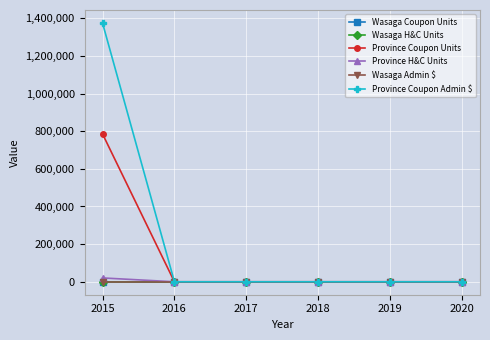

True or false: Province Coupon Units has a value of 0.0 at 2018.

True